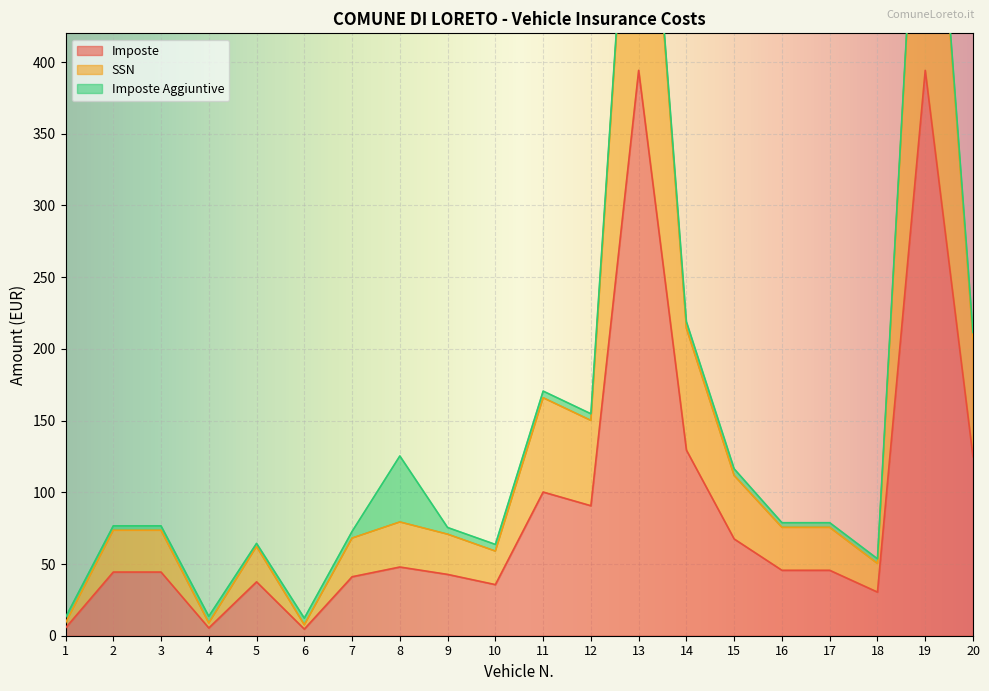

The Imposte series shows 40.5 at 11. True or false?

False